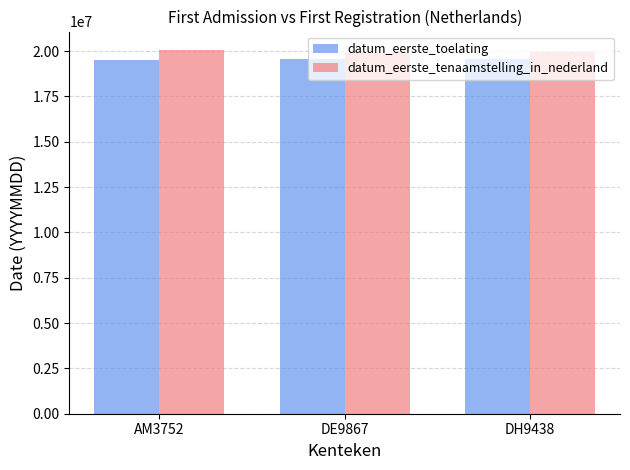

What is the sum of the datum_eerste_tenaamstelling_in_nederland values at DH9438 and DE9867?

39851652